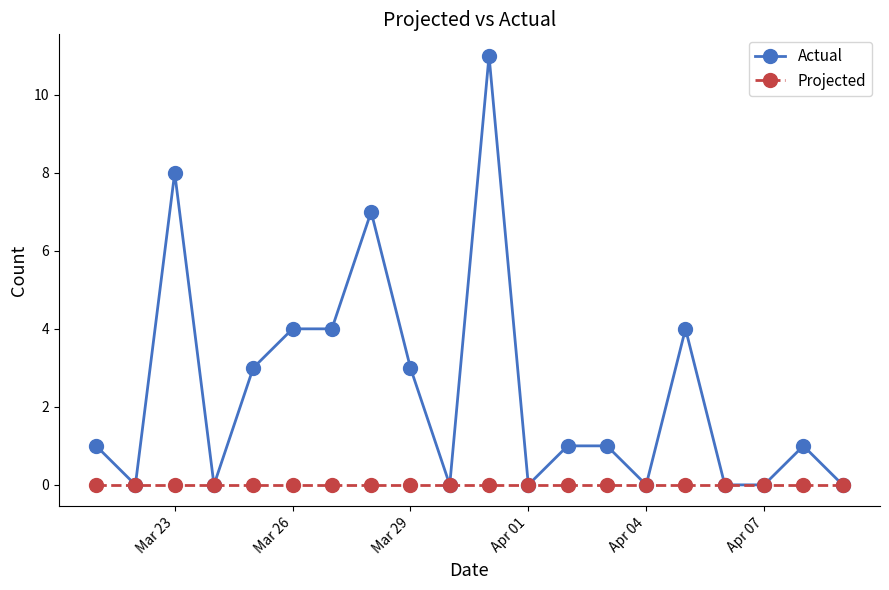

What is the value of the Actual point at the 6th from the left?

4